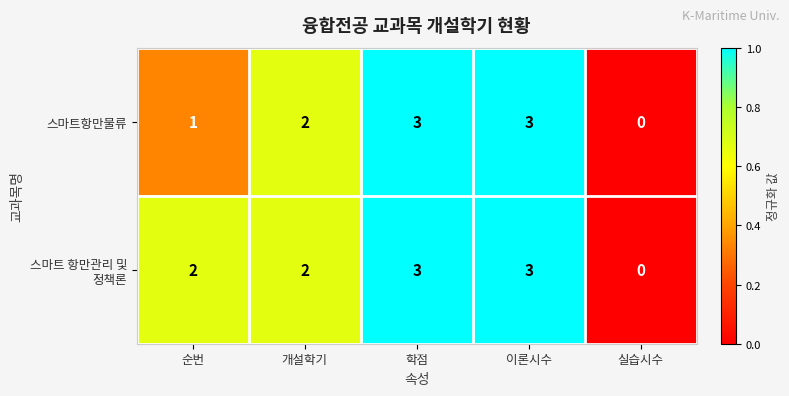

What is the total value across all series at 학점?

6